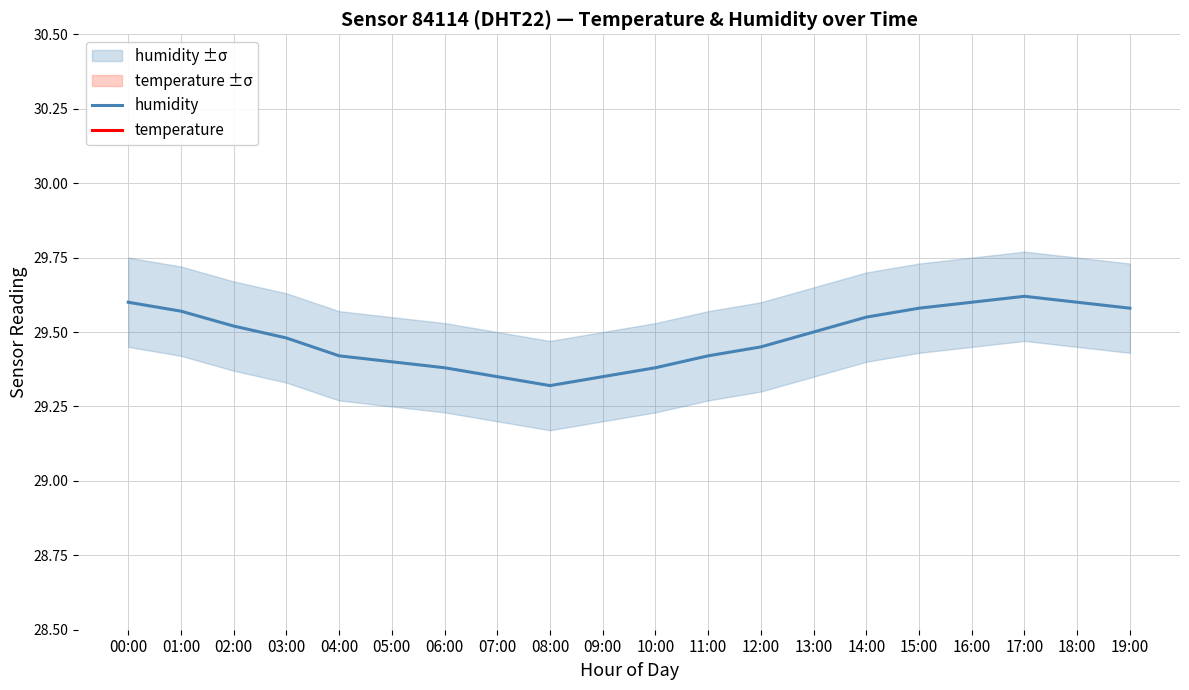

Count the temperature values in the range 22 to 23.

20